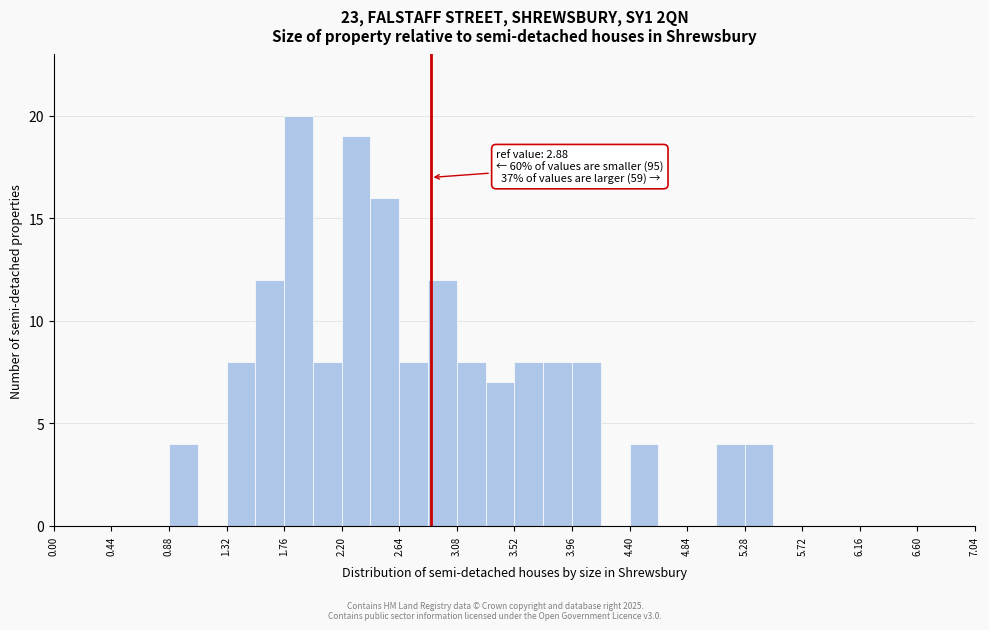

Which range on the x-axis has the tallest bar?

1.76 to 1.98